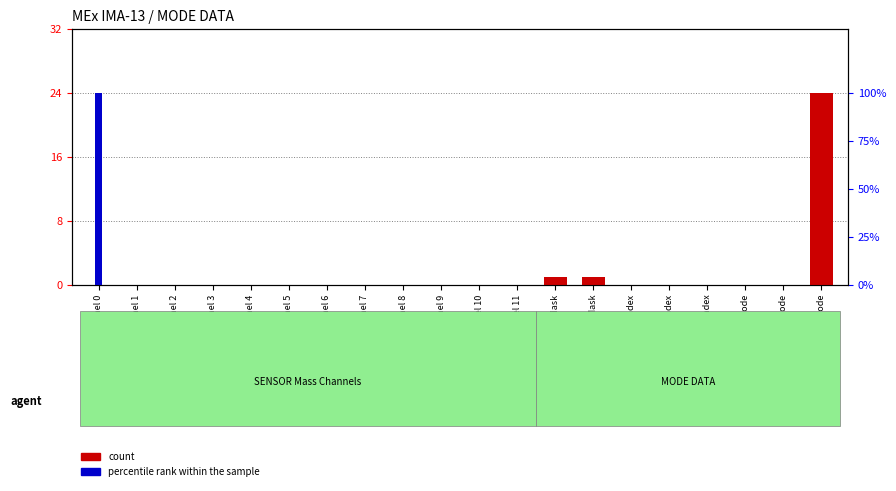

How many values in count are above zero?

3